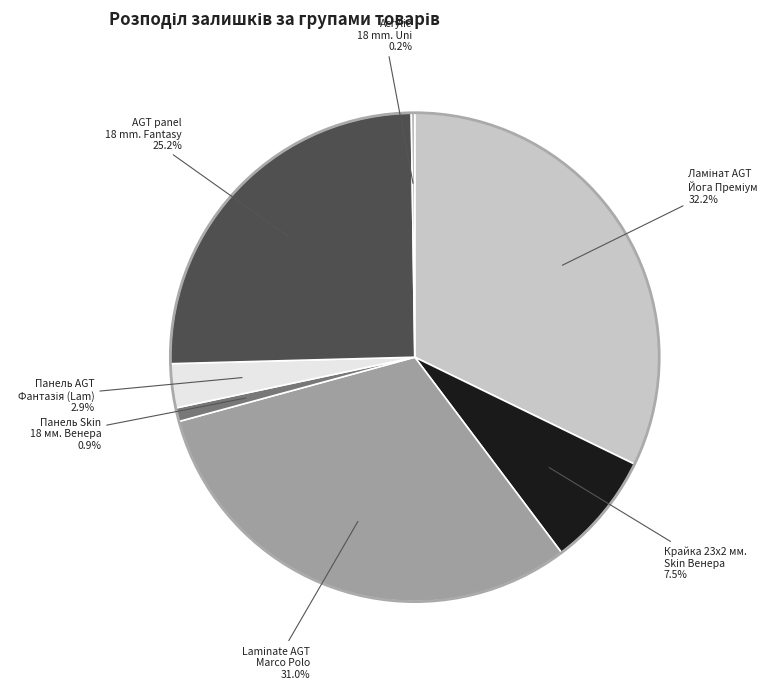

How much of the chart is everything except Панель Skin 18 мм. Венера?

99.1%